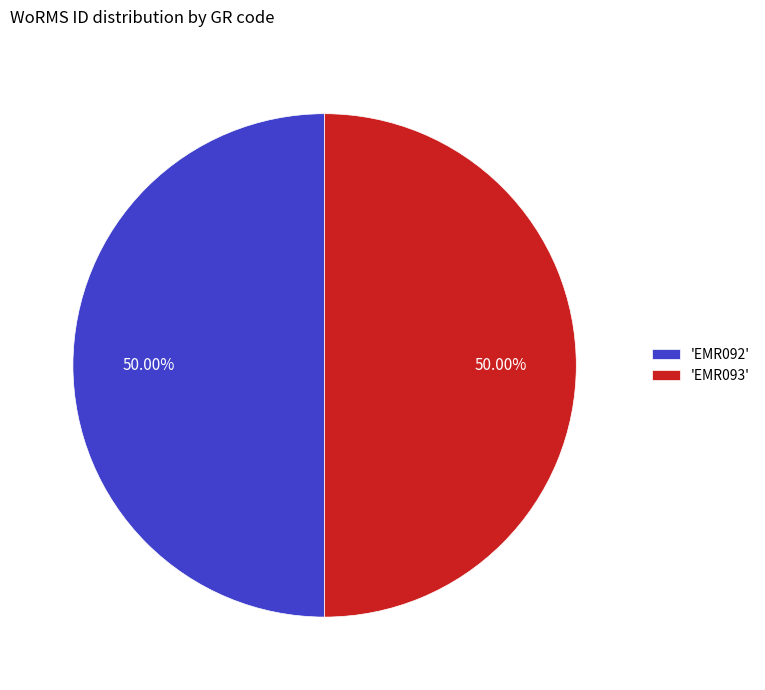

Approximately how many times larger is the value at 'EMR093' compared to 'EMR092'?

1.0